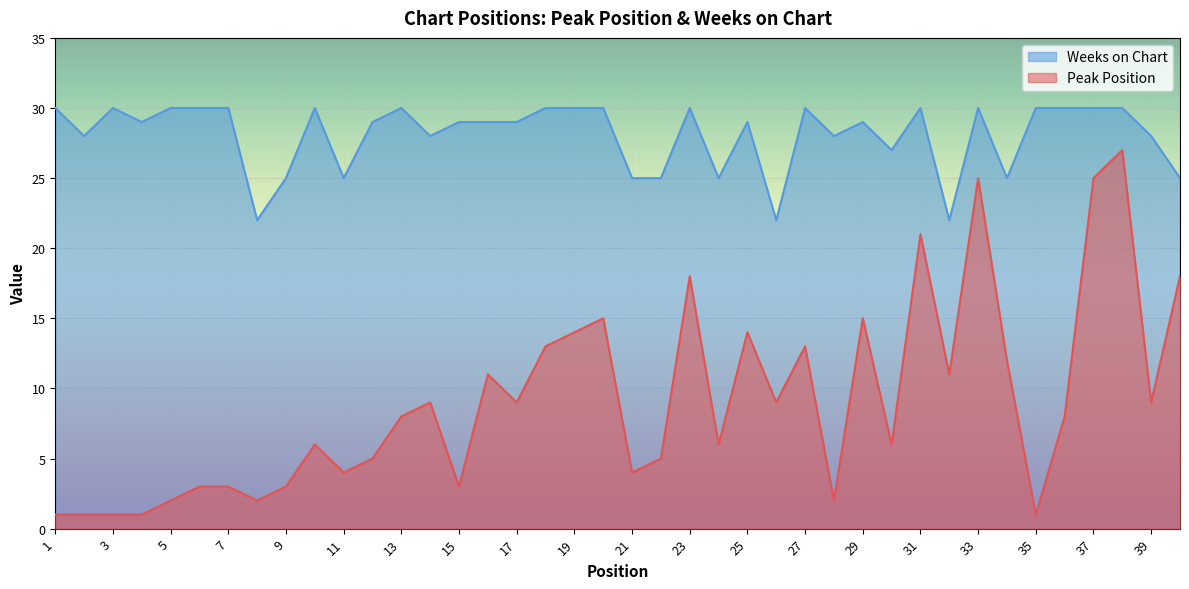

Rank the series by their maximum value, from highest to lowest.

Weeks on Chart, Peak Position